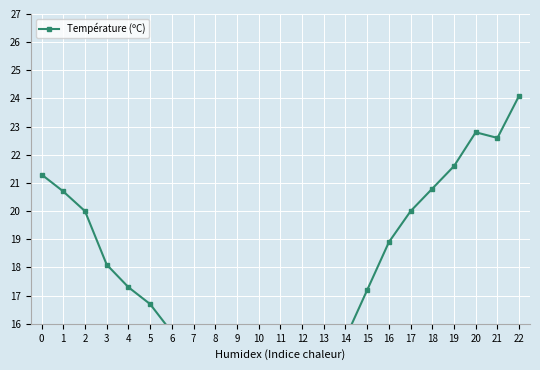

Approximately how many times larger is the value at 13 compared to 18?

0.6